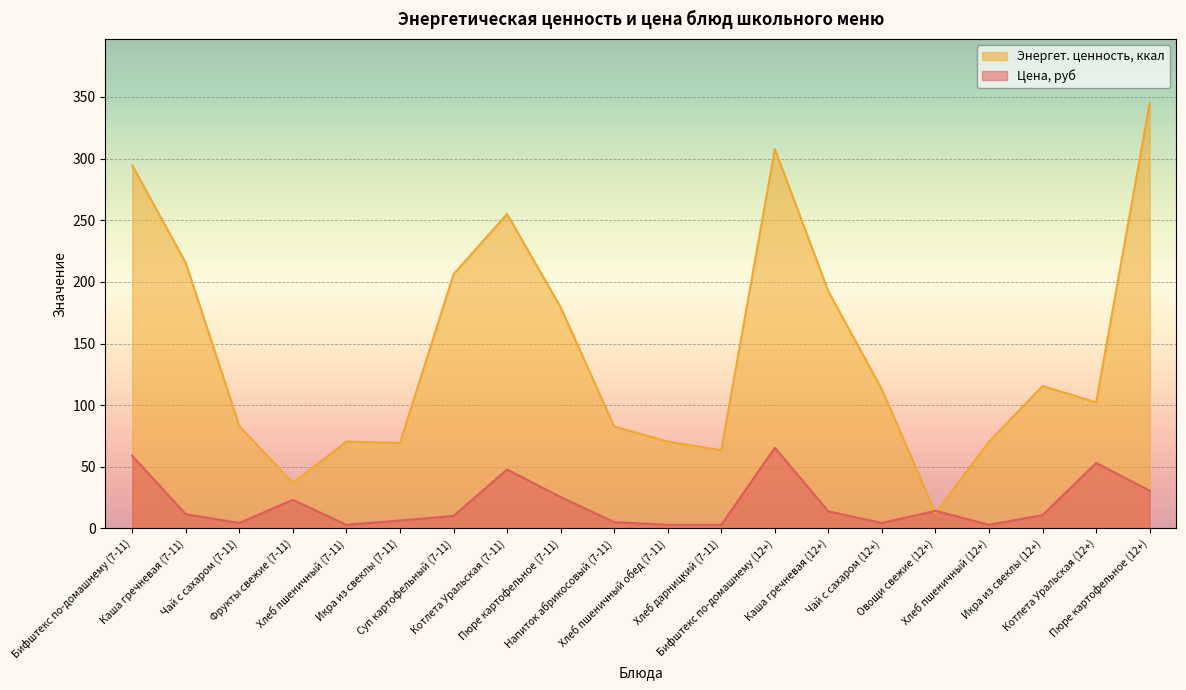

What position from the left is Котлета Уральская (7-11)?

8